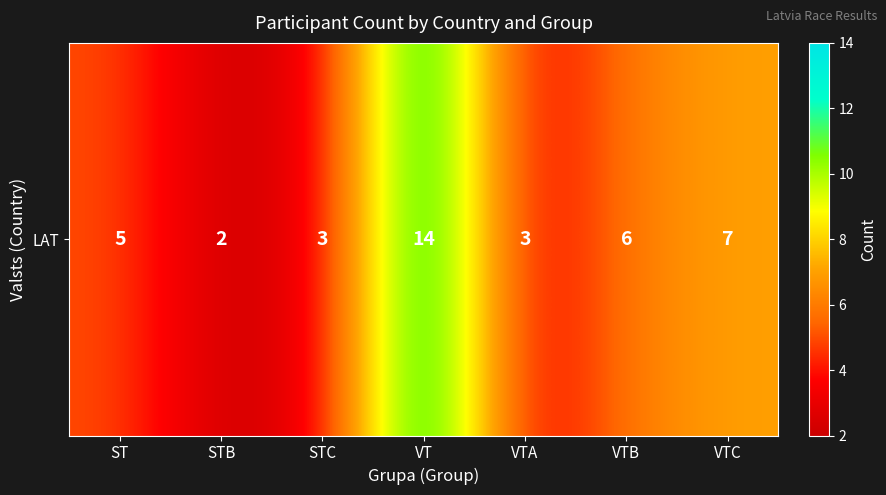

What is the greatest value displayed?

14